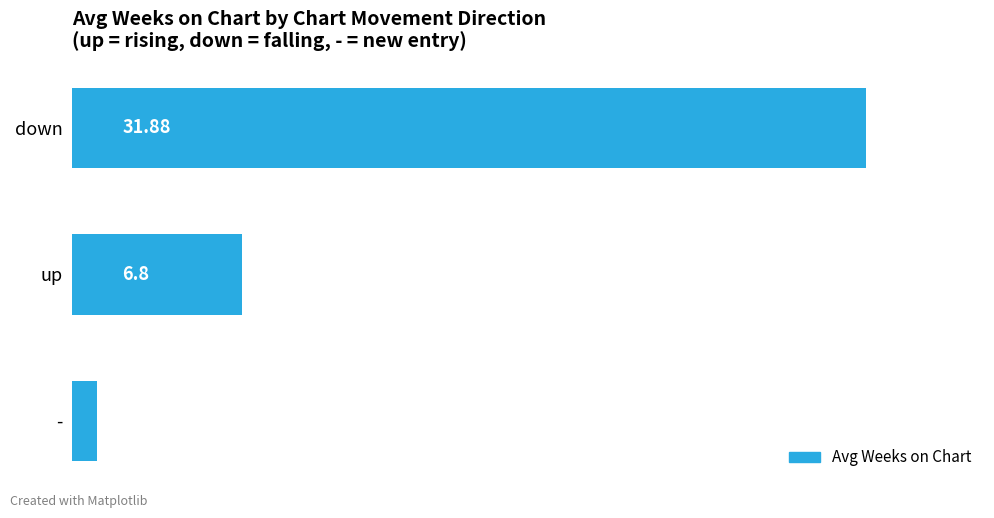

Where is the data nearest to the value 16?

up